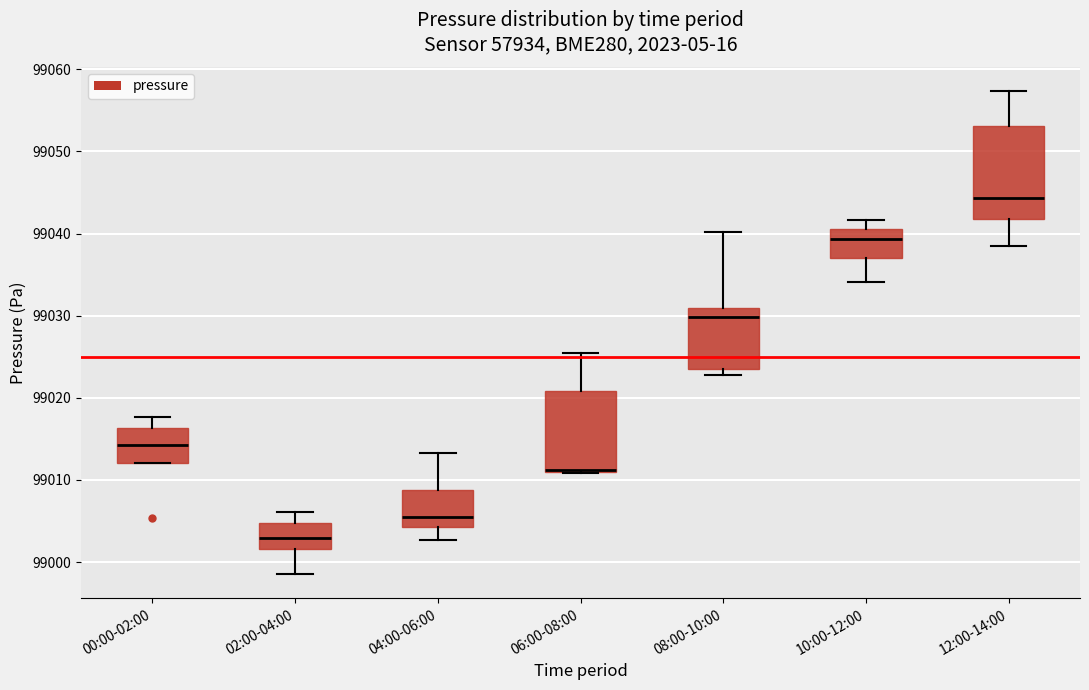

Reading left to right, read every box against the y-axis: the position of its median line, the range the box covers, and the ends of its whiskers. The values are not printed on the chart, so give them approximately, as read against the axis.

00:00-02:00: median 99014, box 99012 to 99016, whiskers 99012 to 99018
02:00-04:00: median 99003, box 99002 to 99005, whiskers 98999 to 99006
04:00-06:00: median 99006, box 99004 to 99009, whiskers 99003 to 99013
06:00-08:00: median 99011 (drawn on the box's lower edge), box 99011 to 99021, whiskers 99011 to 99025
08:00-10:00: median 99030, box 99023 to 99031, whiskers 99023 (just below the box's lower edge) to 99040
10:00-12:00: median 99039, box 99037 to 99041, whiskers 99034 to 99042
12:00-14:00: median 99044, box 99042 to 99053, whiskers 99038 to 99057